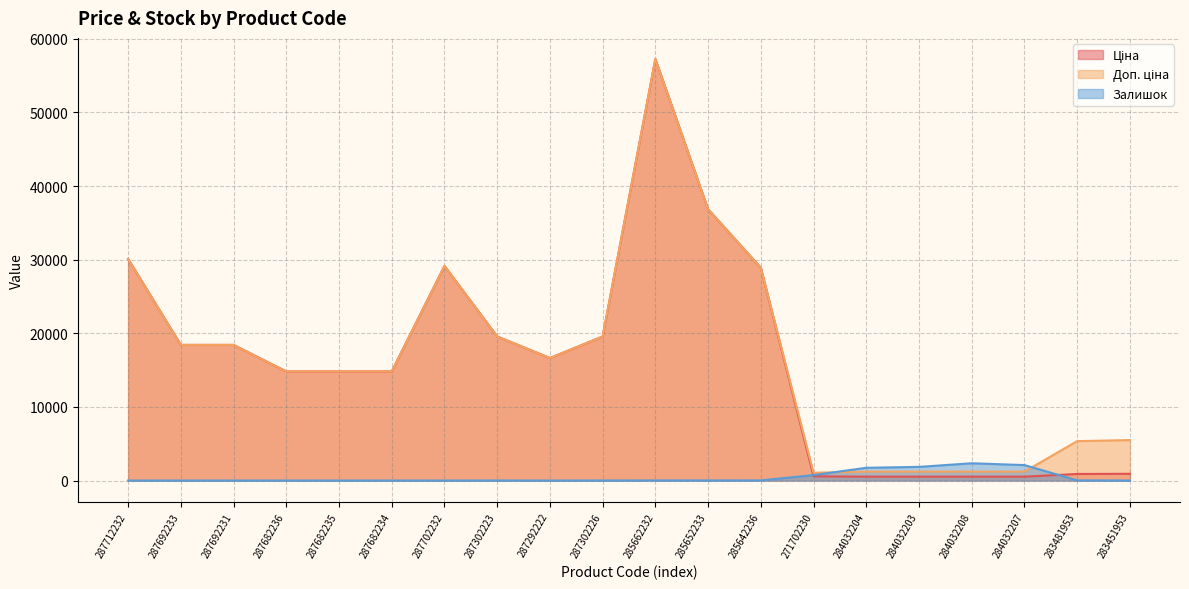

How many values in Залишок are above zero?

12